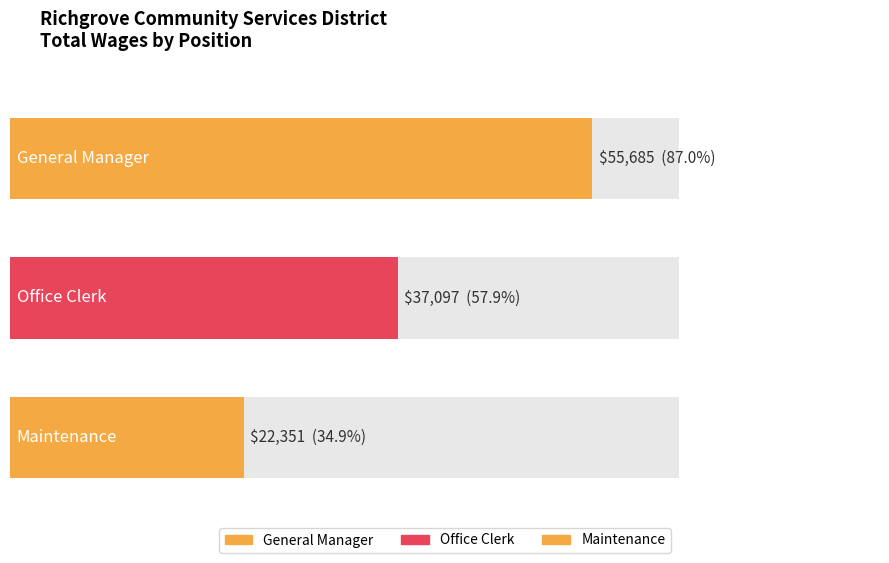

Rank the categories by value from highest to lowest.

General Manager, Office Clerk, Maintenance